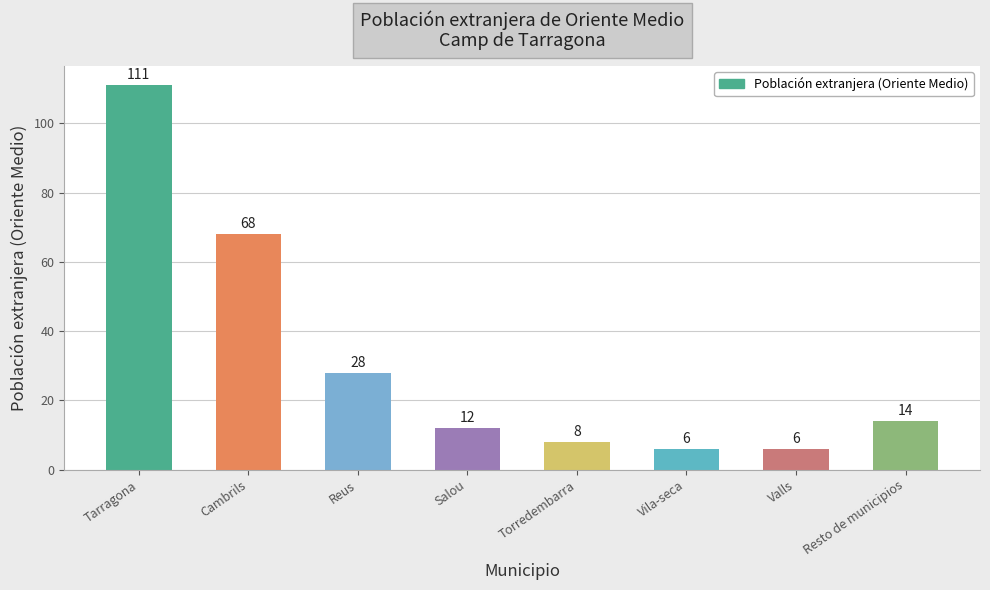

True or false: the data shows 35 at Cambrils.

False